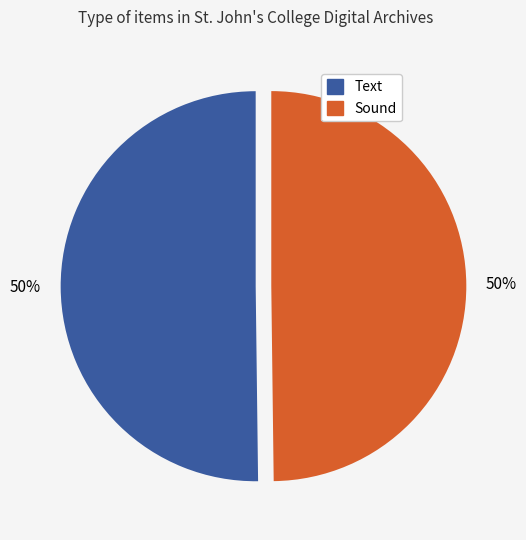

Approximately how many times larger is the value at Sound compared to Text?

1.0